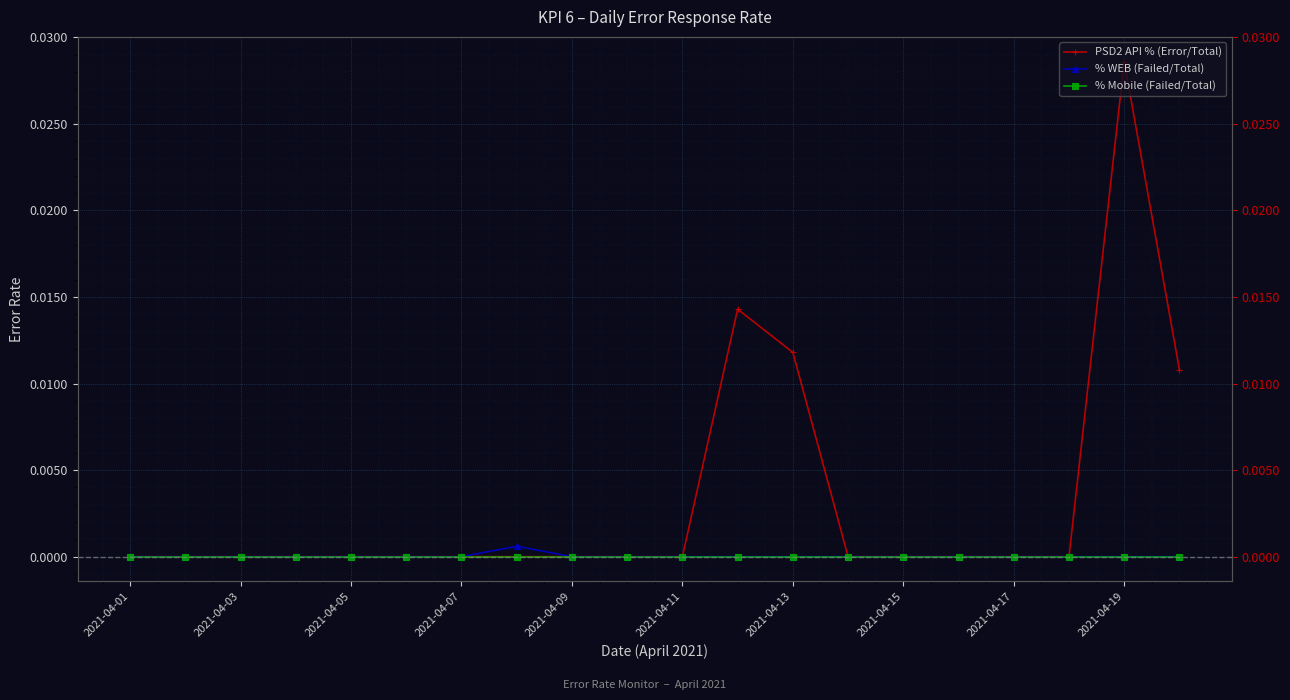

At how many categories does at least one series exceed 0?

5